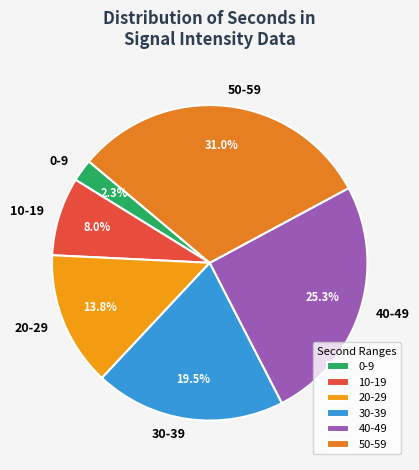

How many segments does this pie chart have?

6